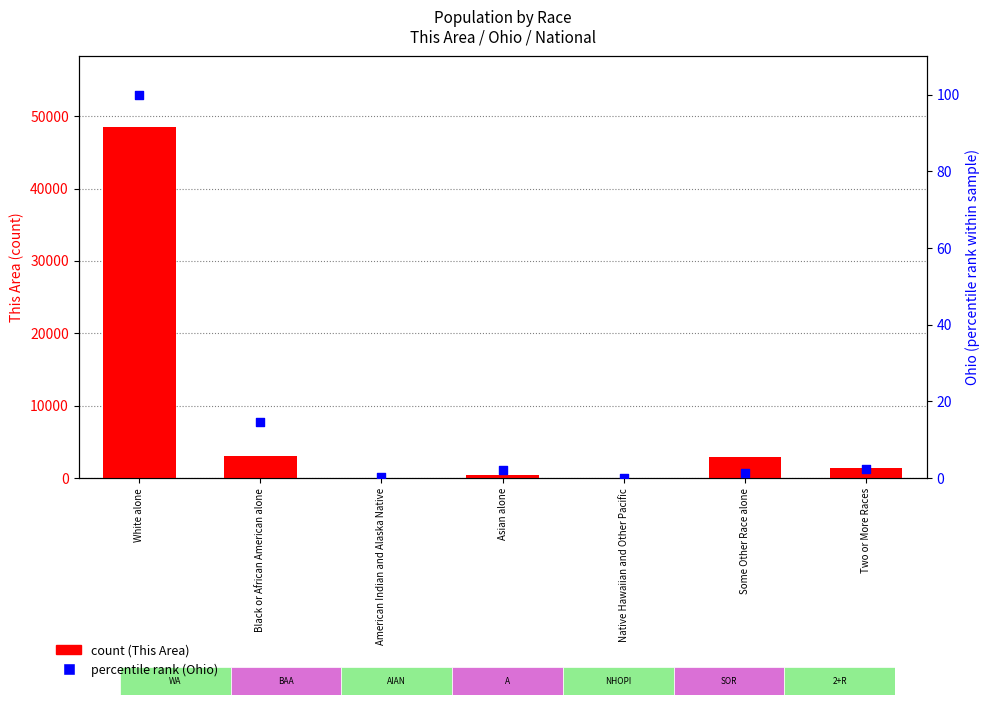

At which category is the sum across all series the highest?

White alone